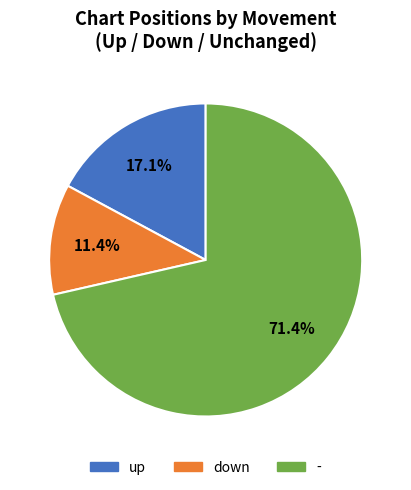

What is the ratio of the value at up to the value at down?

1.5